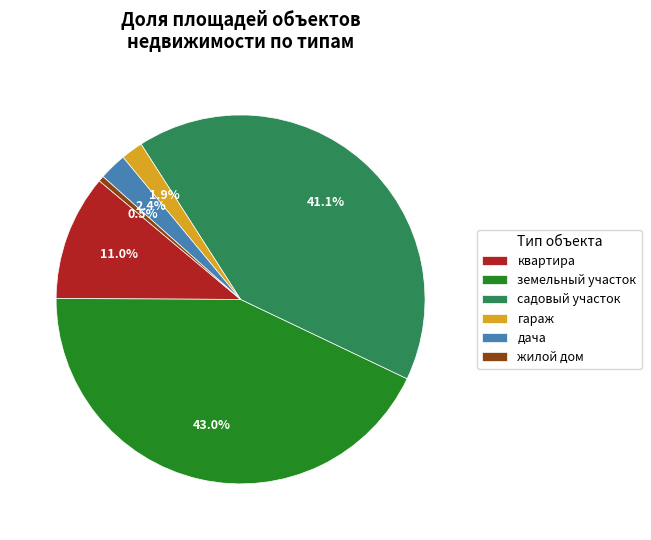

How many segments does this pie chart have?

6